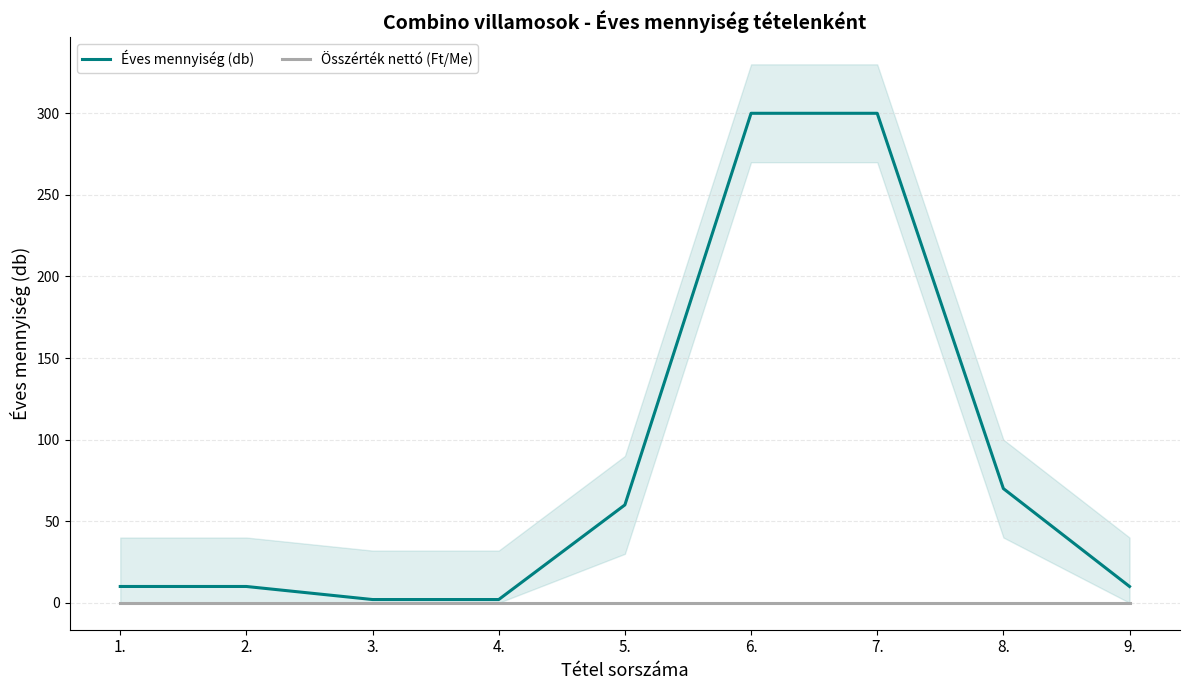

Is the value of Éves mennyiség (db) at 3. greater than the value of Összérték nettó (Ft/Me) at 1.?

Yes